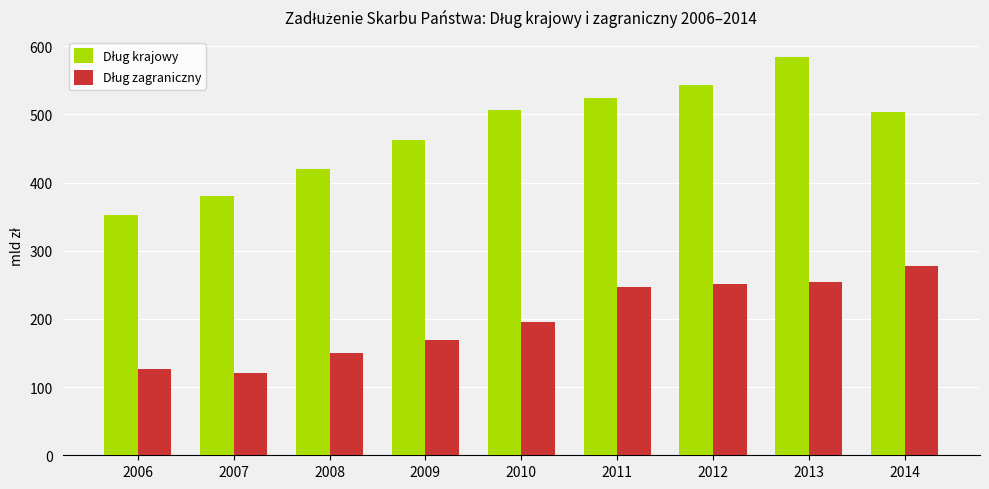

At which category is the sum across all series the highest?

2013